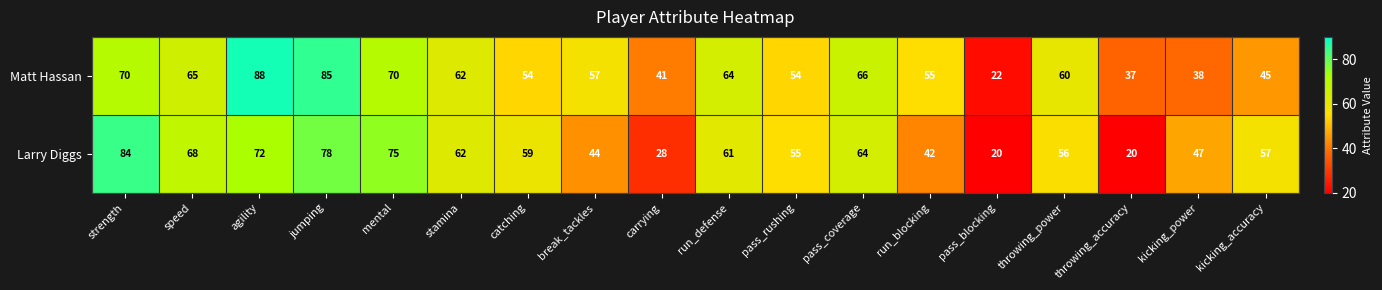

What is the smallest value displayed?

20